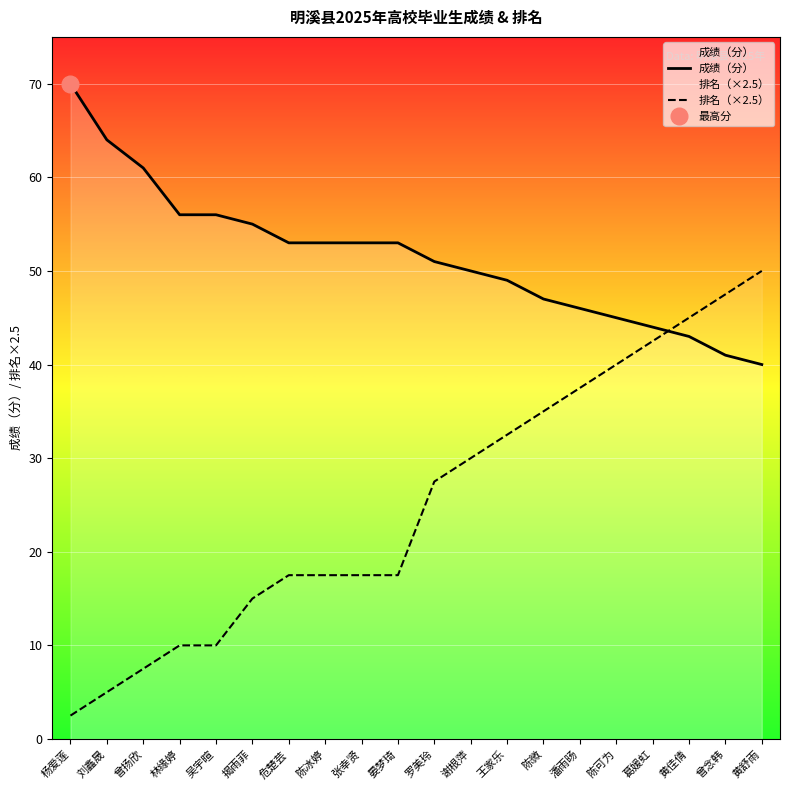

List the series in order of their peak value, lowest first.

排名（×2.5）, 成绩（分）